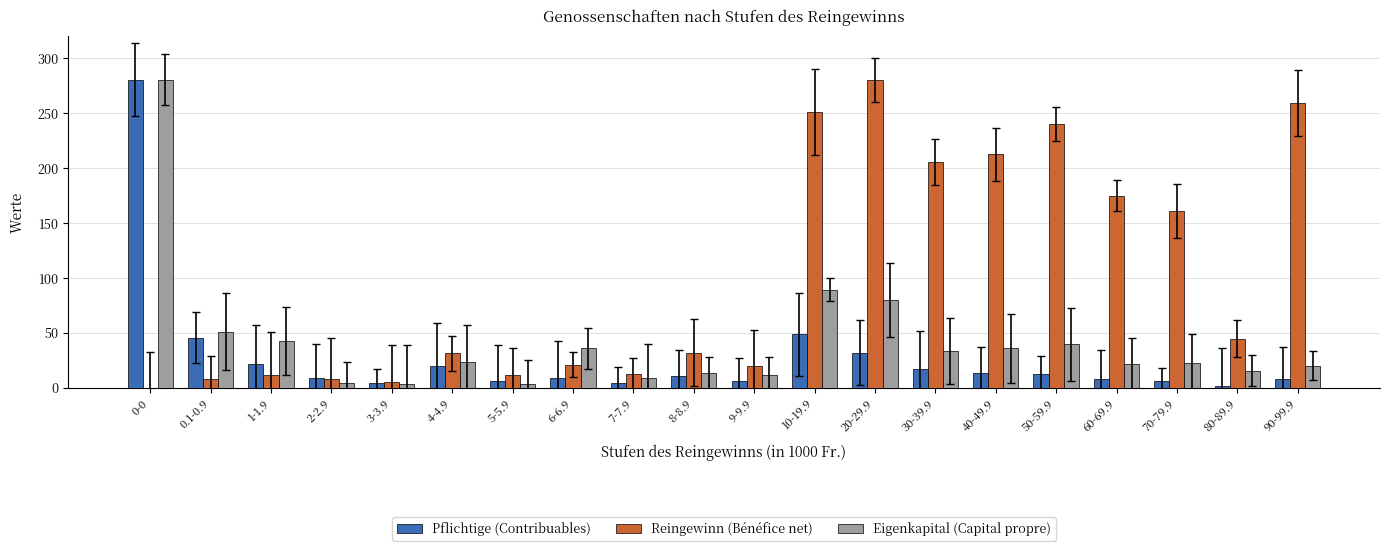

Which series changed the most between 4-4.9 and 50-59.9?

Reingewinn (Bénéfice net)